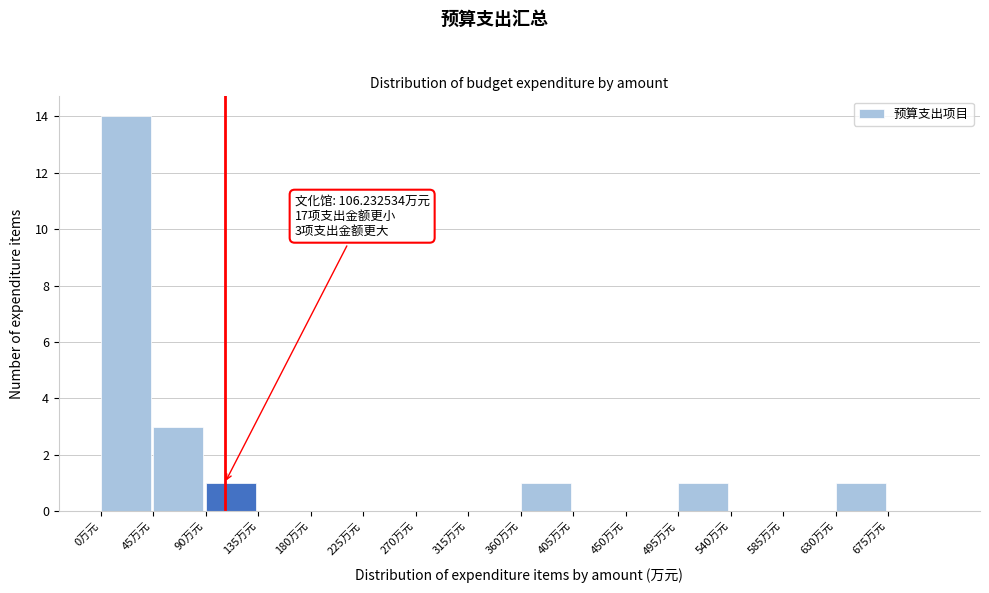

Which range on the x-axis has the tallest bar?

0 to 45